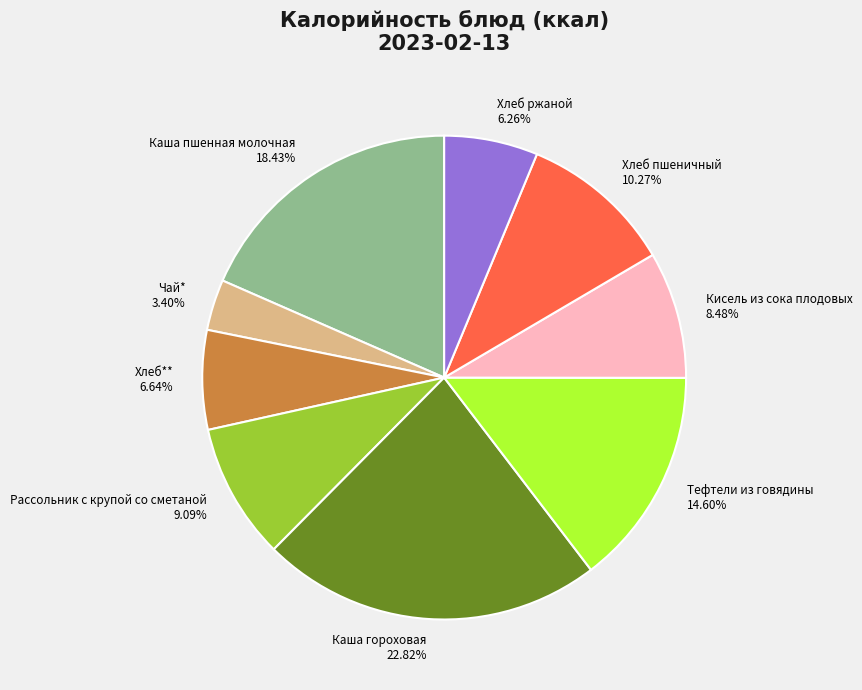

To the nearest percent, what is the difference between the largest and smallest slice percentages?

19%